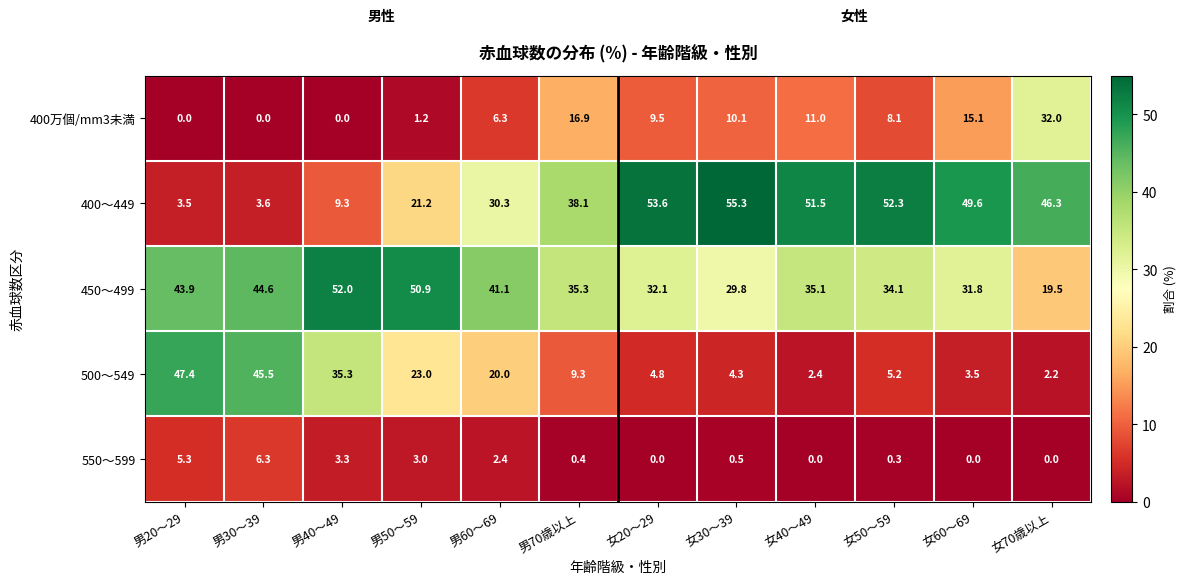

What is the difference between the maximum and minimum values in the 450～499 series?

32.5